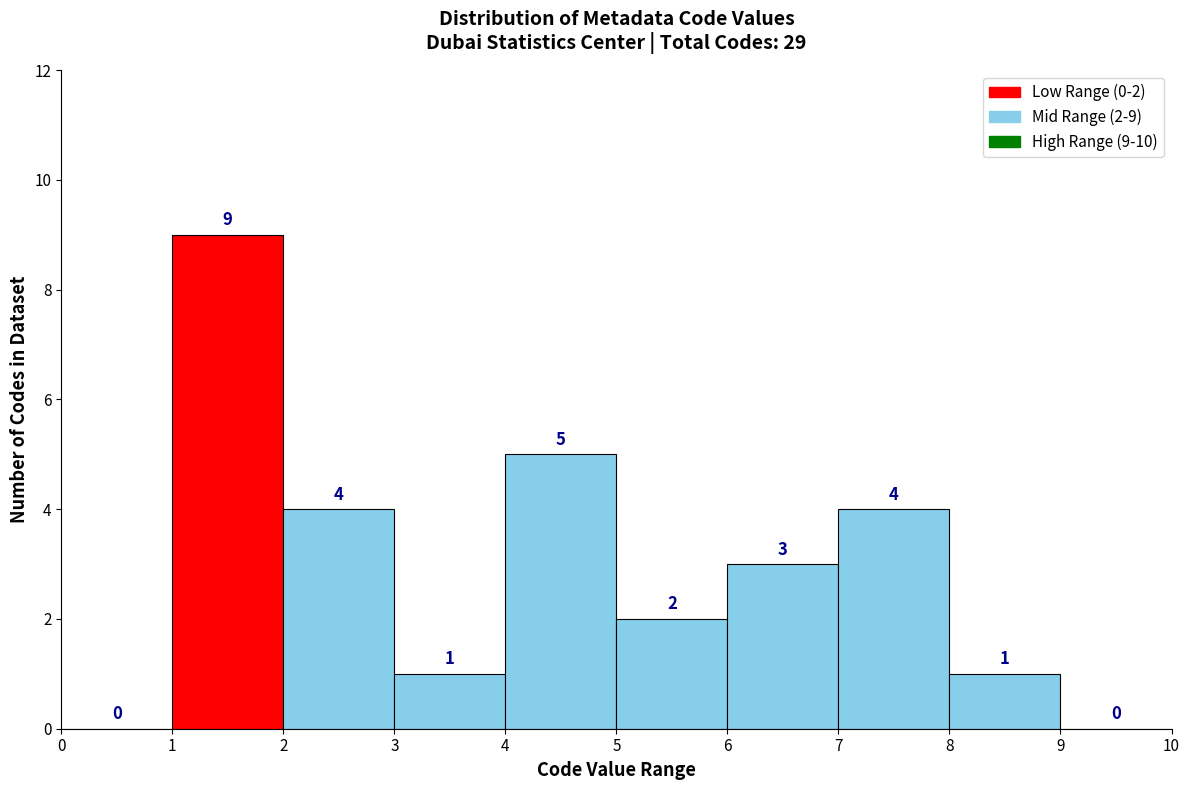

Which range on the x-axis has the tallest bar?

1 to 2